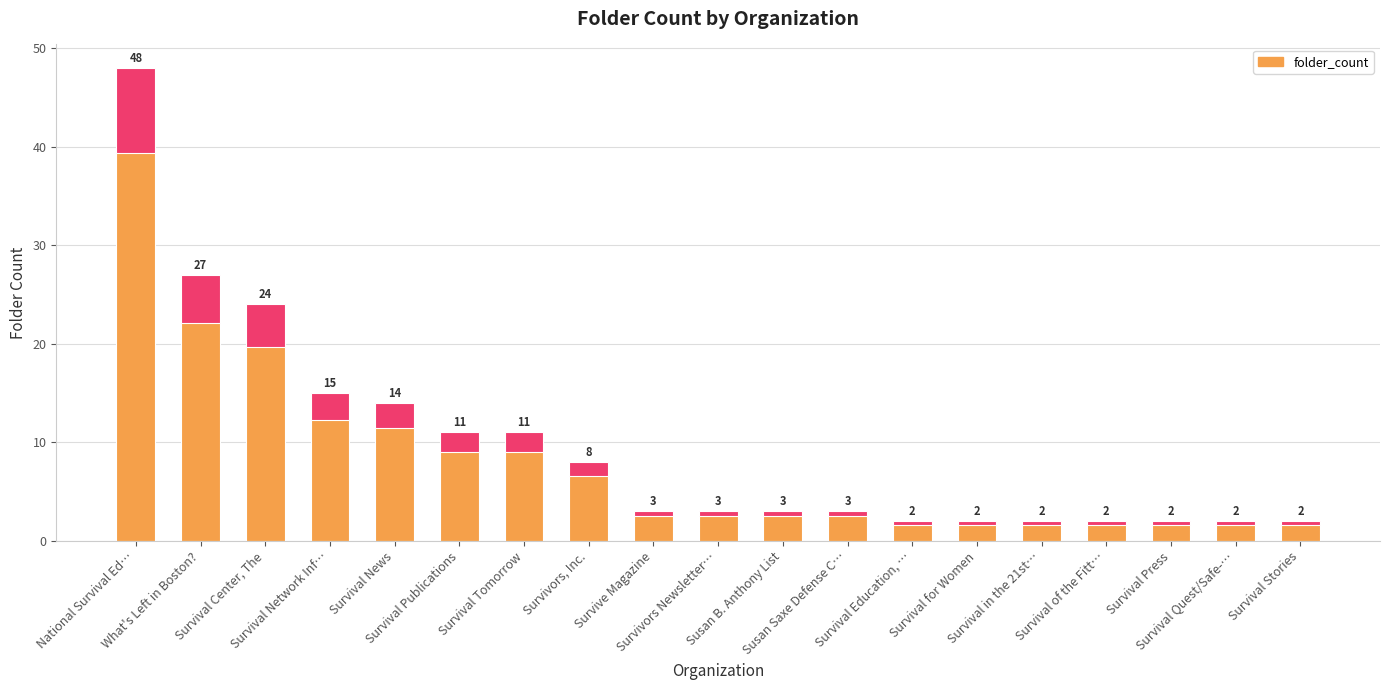

What is the label of the 5th bar from the left?

Survival News